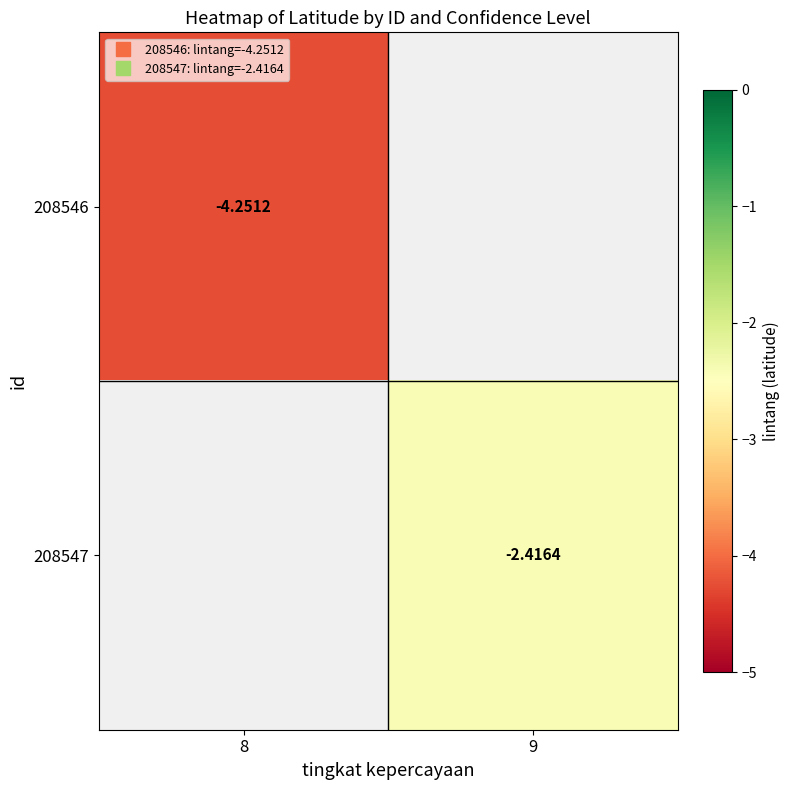

Is the value of 208546 at 9 greater than the value of 208547 at 8?

No